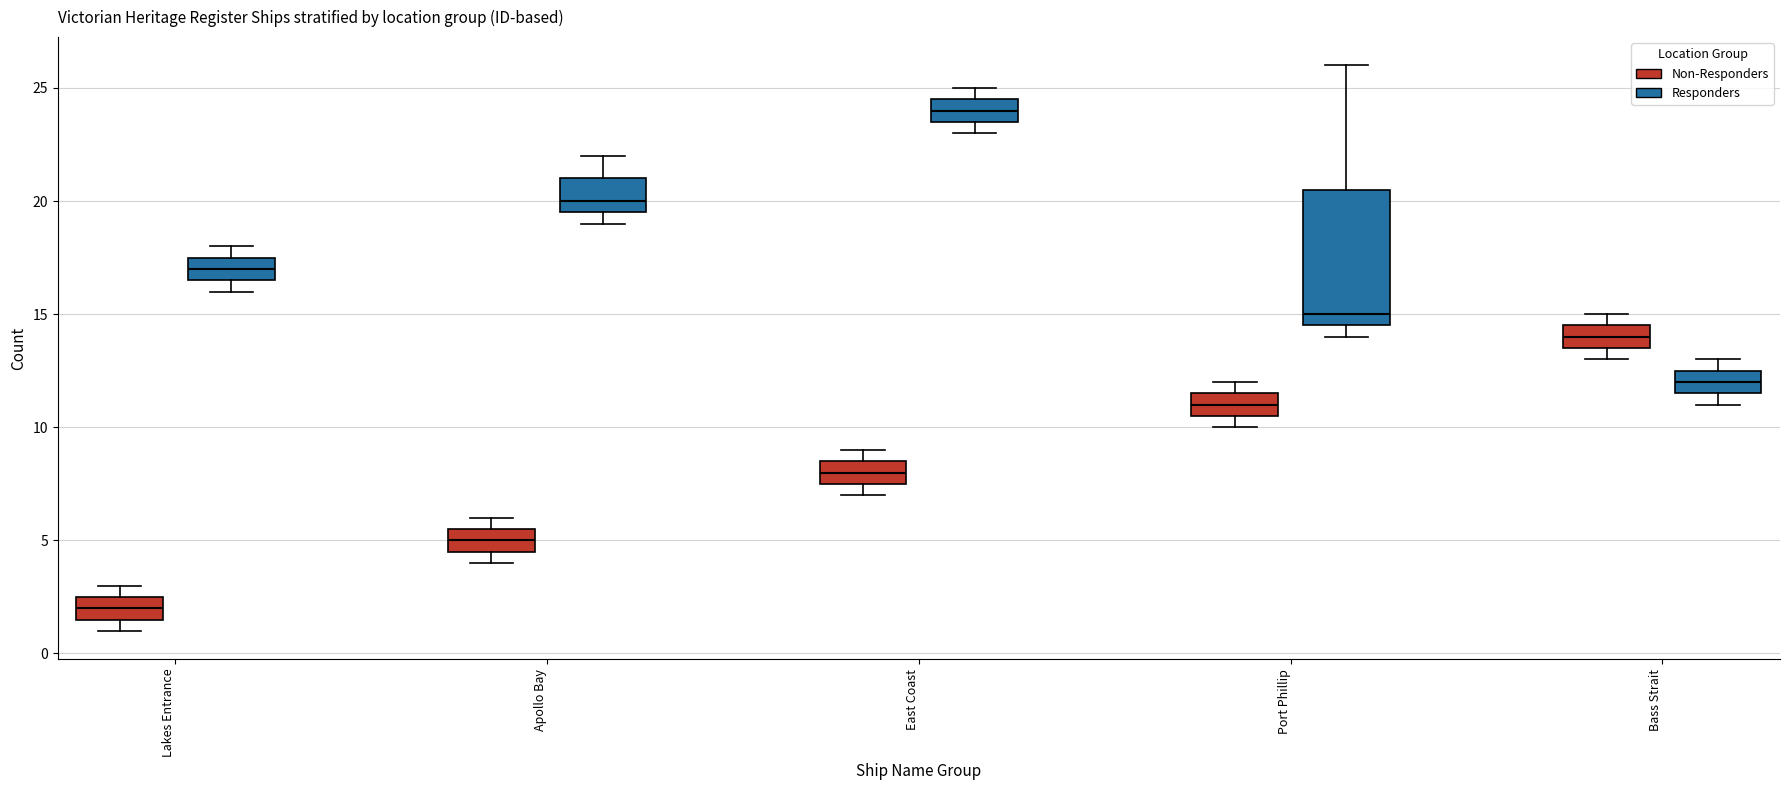

Reading left to right, transcribe this box plot: for each box, give where its median line is, the range the box spans, and where its two whiskers end, as read against the y-axis. The values are not printed on the chart, so give them approximately, as read against the axis.

Lakes Entrance (Non-Responders): median 2.0, box 1.5 to 2.5, whiskers 1.0 to 3.0
Lakes Entrance (Responders): median 17.0, box 16.5 to 17.5, whiskers 16.0 to 18.0
Apollo Bay (Non-Responders): median 5.0, box 4.5 to 5.5, whiskers 4.0 to 6.0
Apollo Bay (Responders): median 20.0, box 19.5 to 21.0, whiskers 19.0 to 22.0
East Coast (Non-Responders): median 8.0, box 7.5 to 8.5, whiskers 7.0 to 9.0
East Coast (Responders): median 24.0, box 23.5 to 24.5, whiskers 23.0 to 25.0
Port Phillip (Non-Responders): median 11.0, box 10.5 to 11.5, whiskers 10.0 to 12.0
Port Phillip (Responders): median 15.0, box 14.5 to 20.5, whiskers 14.0 to 26.0
Bass Strait (Non-Responders): median 14.0, box 13.5 to 14.5, whiskers 13.0 to 15.0
Bass Strait (Responders): median 12.0, box 11.5 to 12.5, whiskers 11.0 to 13.0